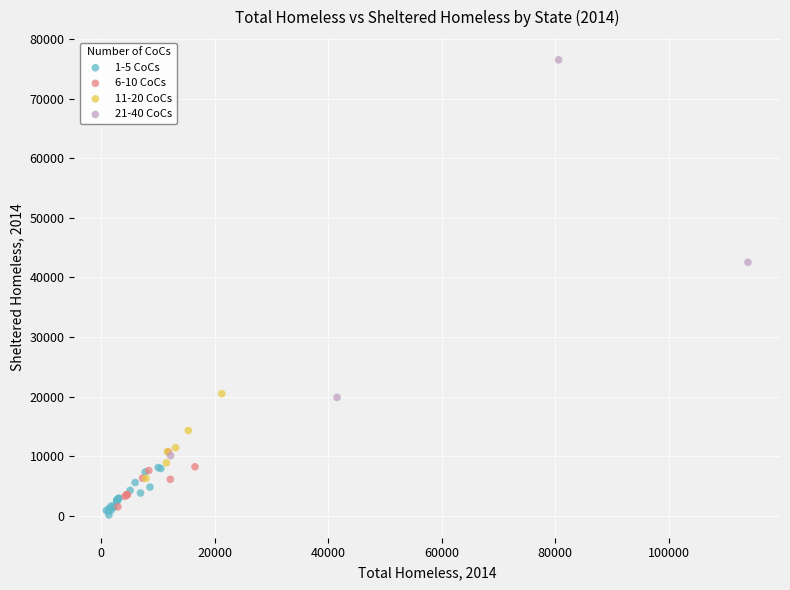

Which series has the widest spread of Y values?

21-40 CoCs